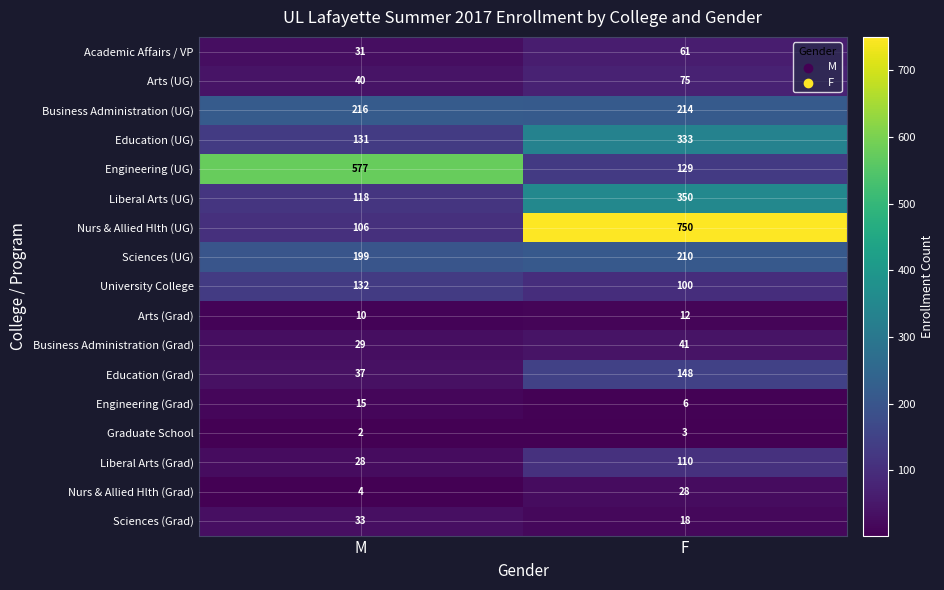

Is it true that Business Administration (Grad) equals 17 at M?

False